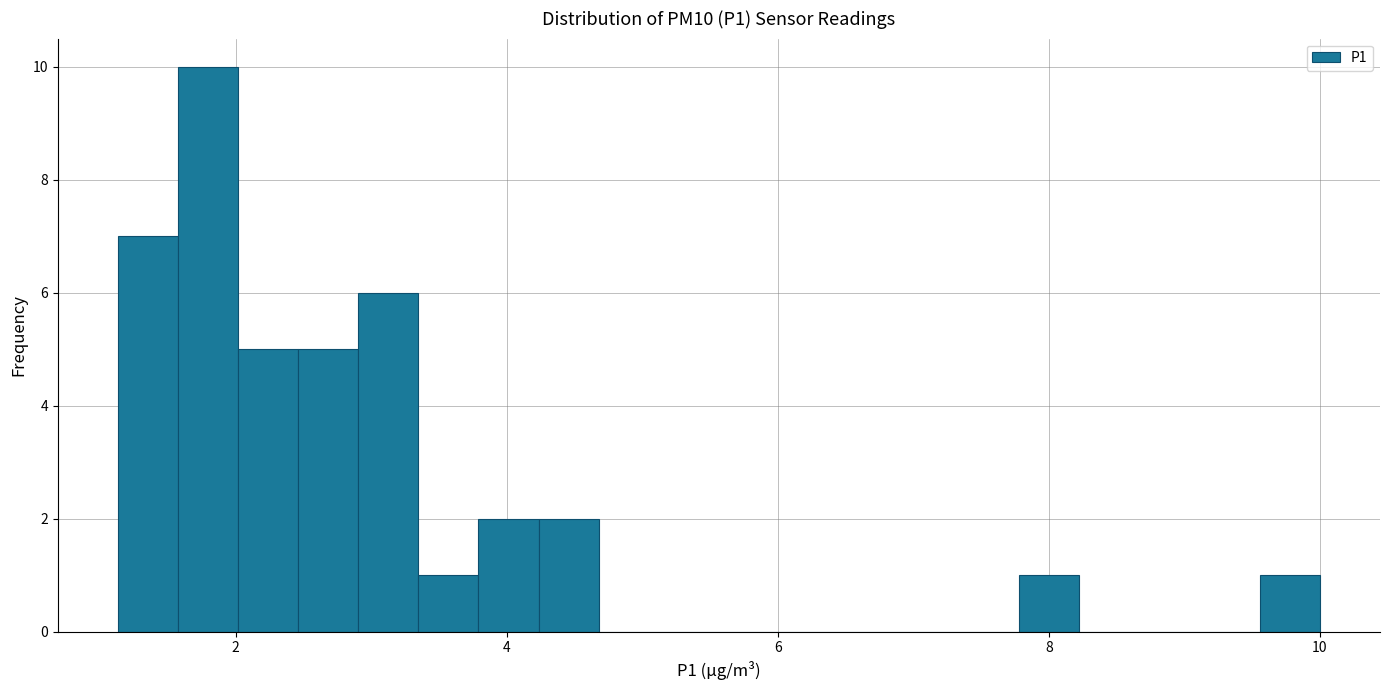

Around what value on the x-axis is the tallest bar? Give the approximate position of its centre, as read against the axis.

1.8